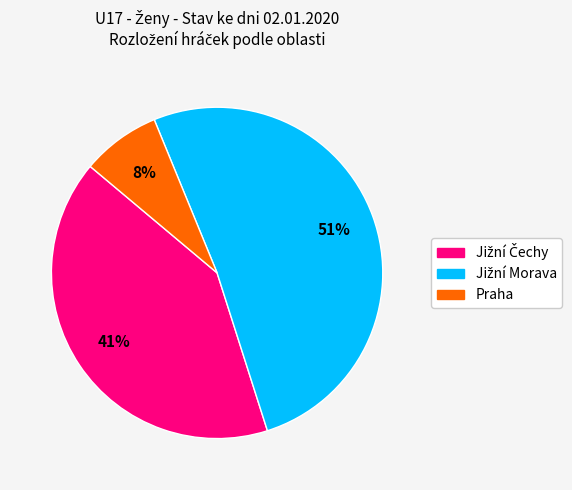

The Praha slice represents 14% of the pie. True or false?

False